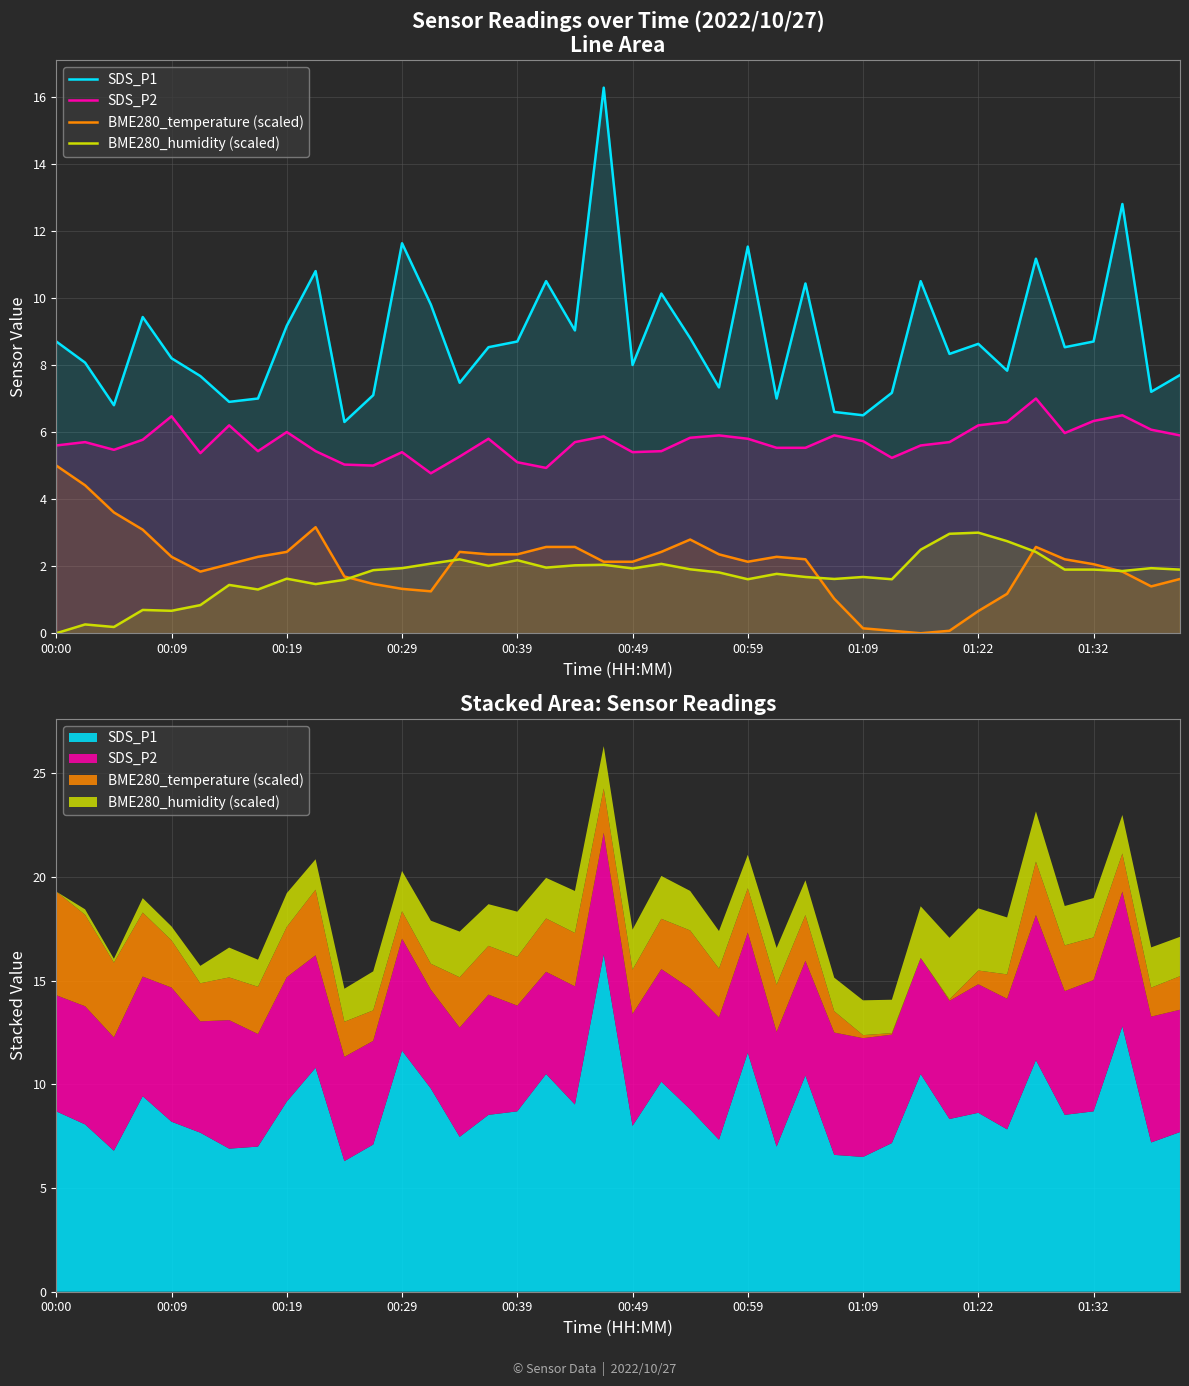

How many data points in BME280_temperature (scaled) are less than 2?

15